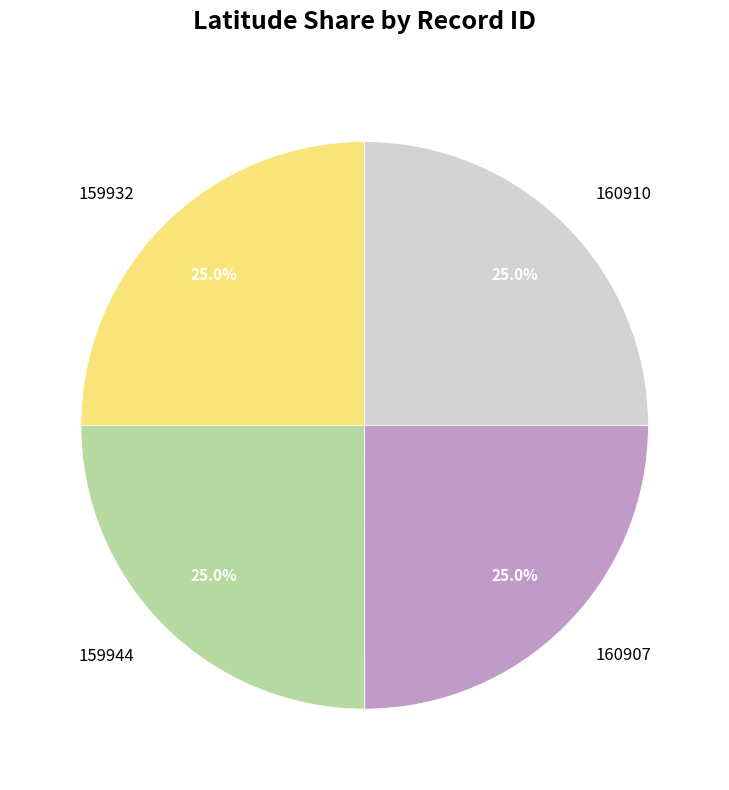

True or false: 160910 accounts for 25% of the total.

True